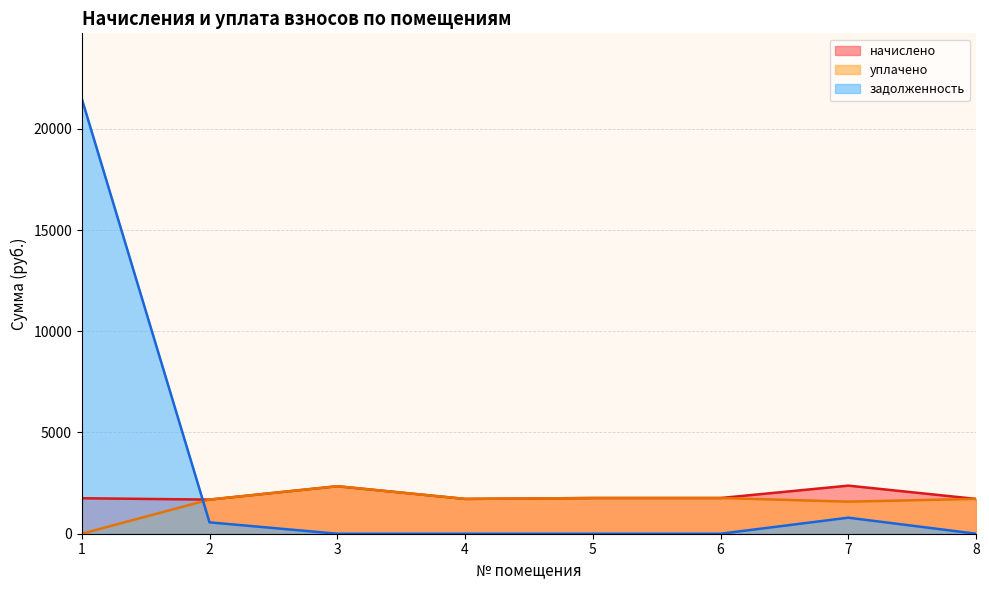

The уплачено series shows 1763.3 at 5. True or false?

True